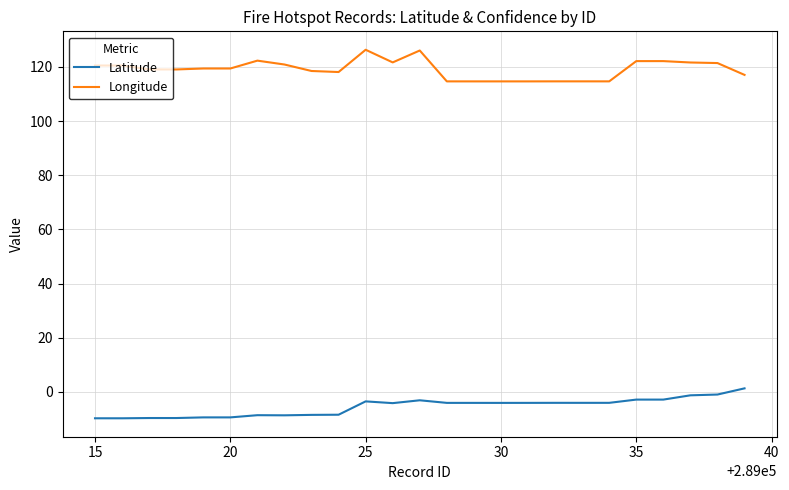

List the series in order of their peak value, highest first.

Longitude, Latitude